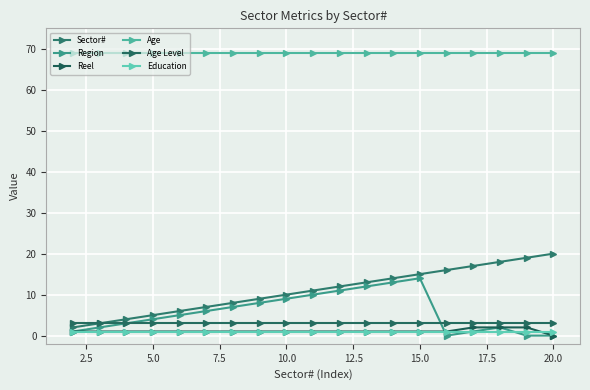

What is the value of the Reel point at the 15th from the left?

1